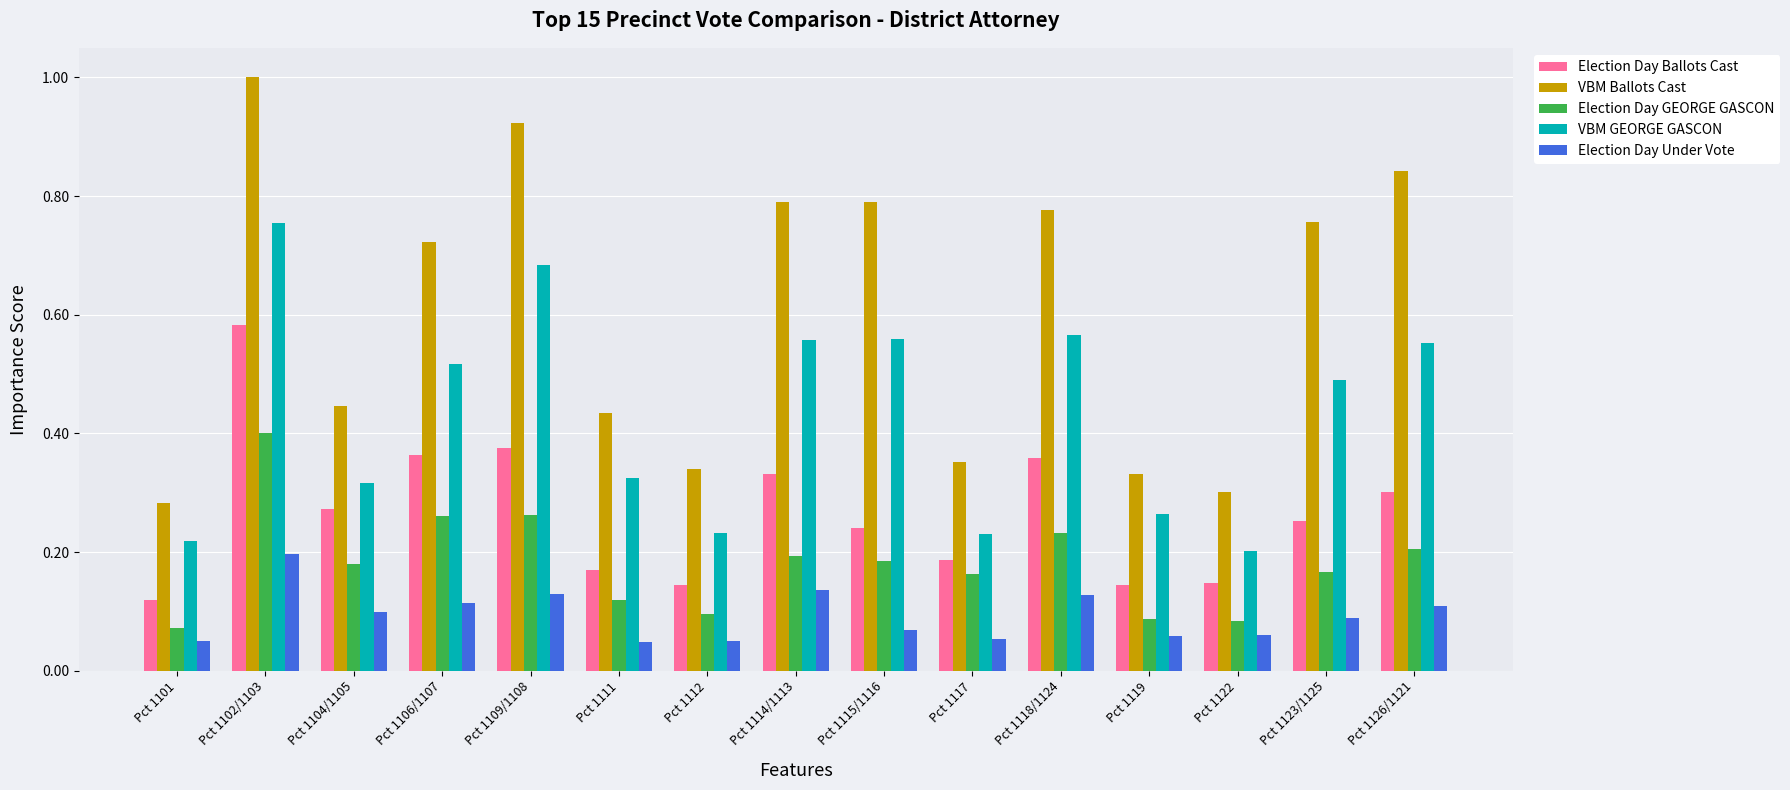

At which category does the chart reach its peak across all series?

Pct 1102/1103